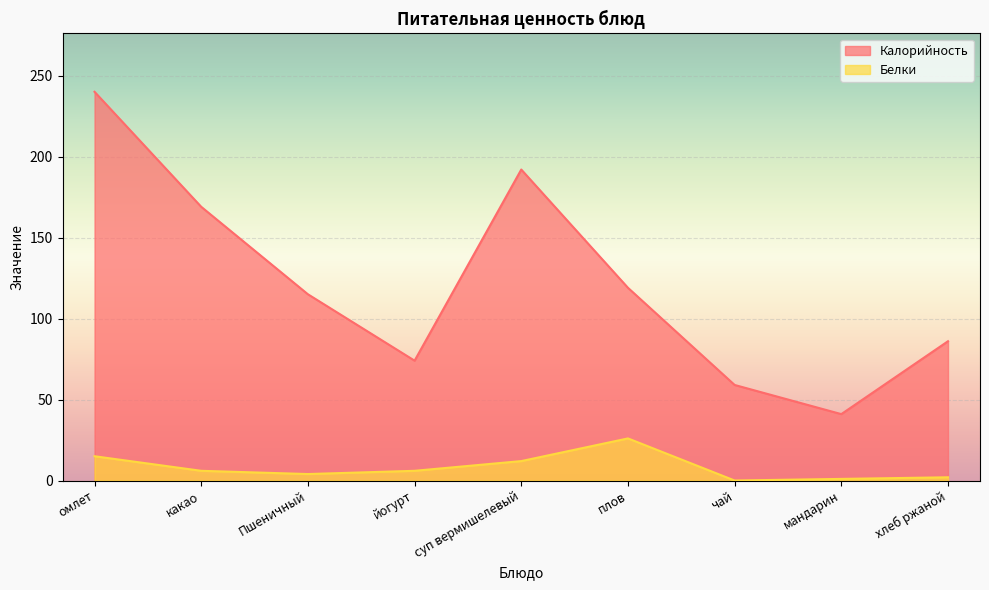

What position from the left is Пшеничный?

3